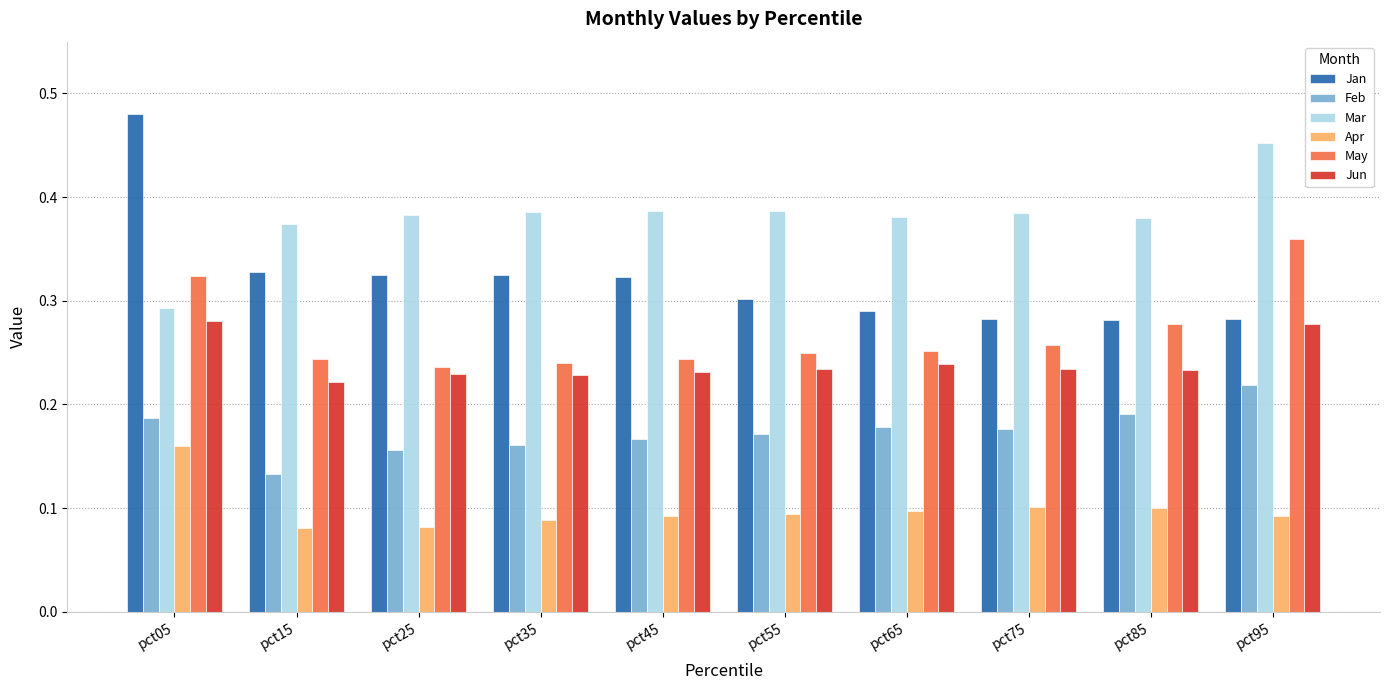

Which category has the highest value in the Apr series?

pct05